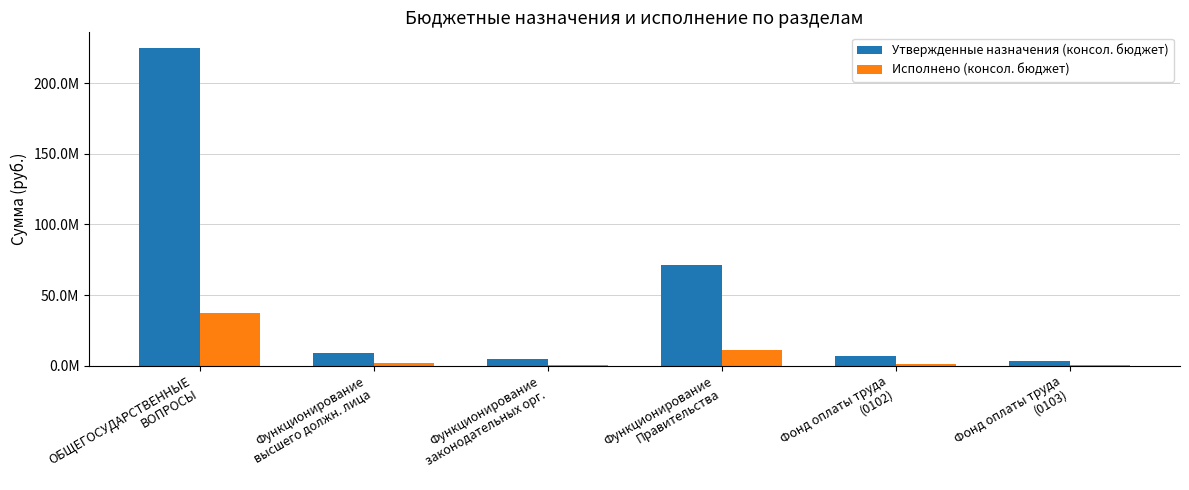

What is the smallest value displayed?

550427.3